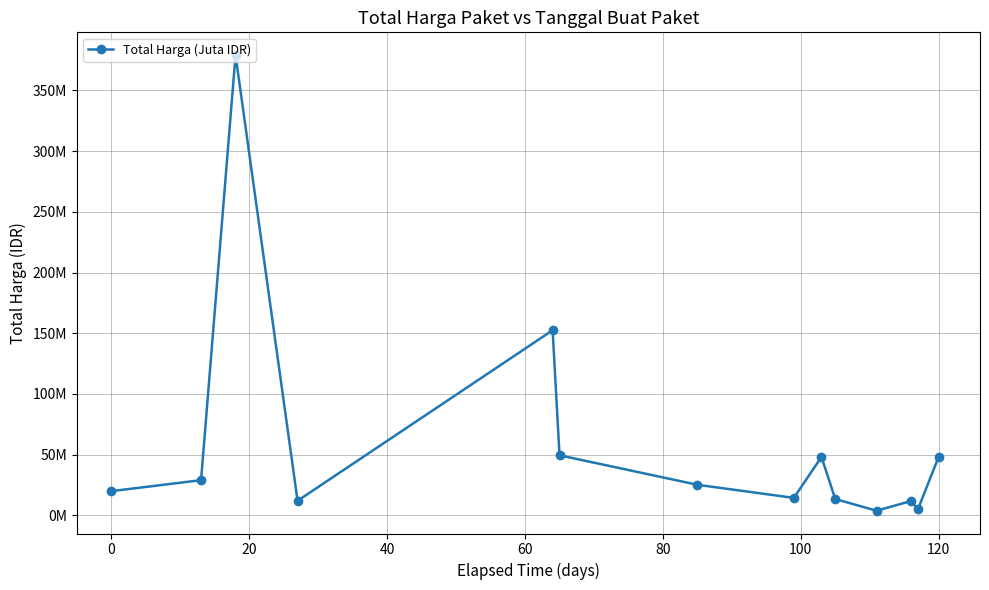

Does the chart have visible grid lines?

Yes